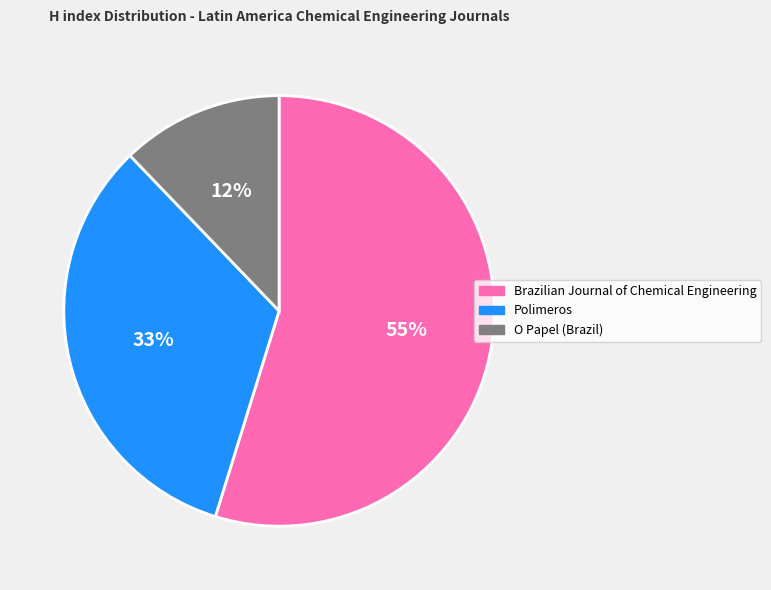

Do O Papel (Brazil) and Brazilian Journal of Chemical Engineering together represent more than half of the pie?

Yes